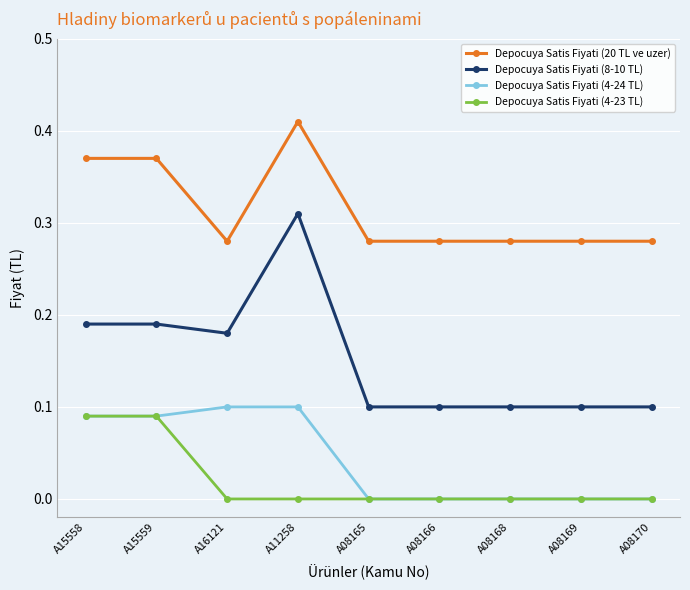

True or false: Depocuya Satis Fiyati (4-24 TL) and Depocuya Satis Fiyati (20 TL ve uzer) cross at least once.

False